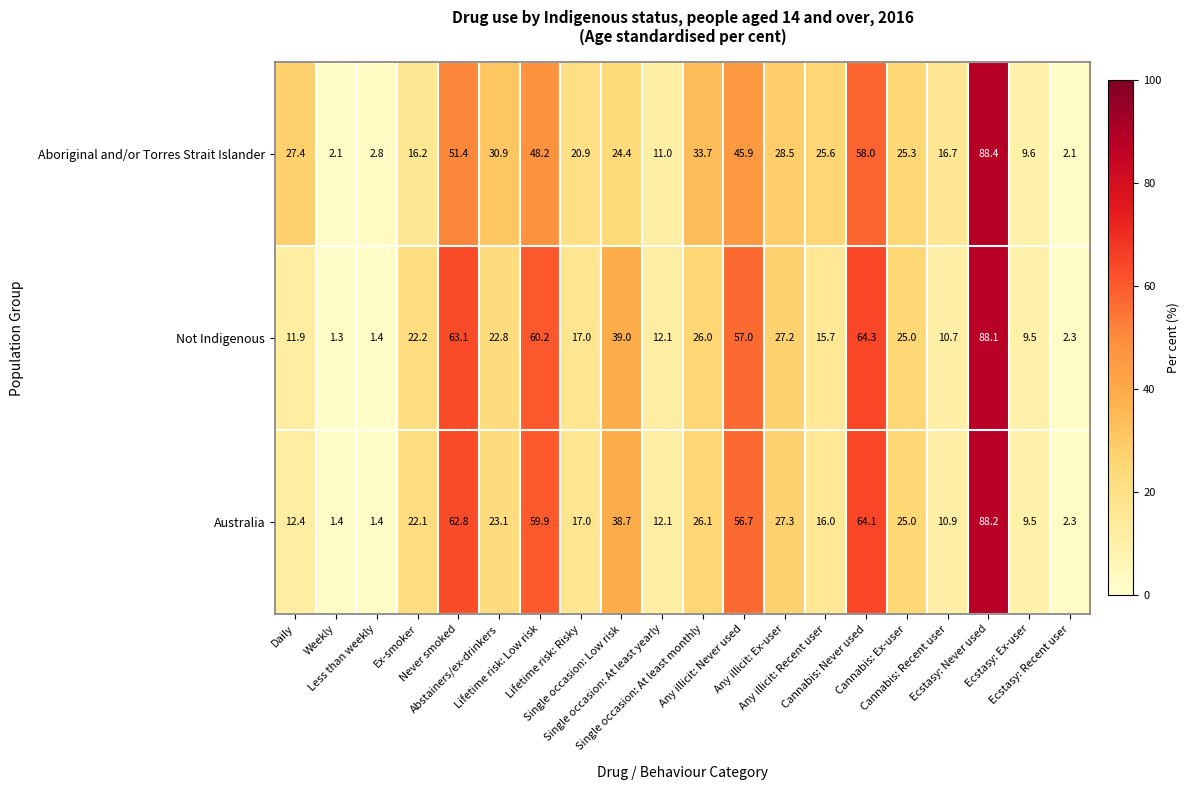

What is the maximum value shown in the chart?

88.4